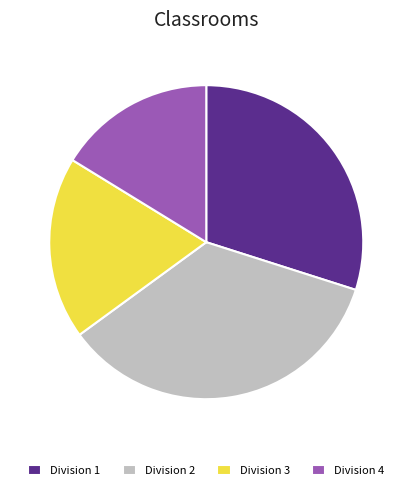

Is it true that Division 2 is 44% of the pie?

False